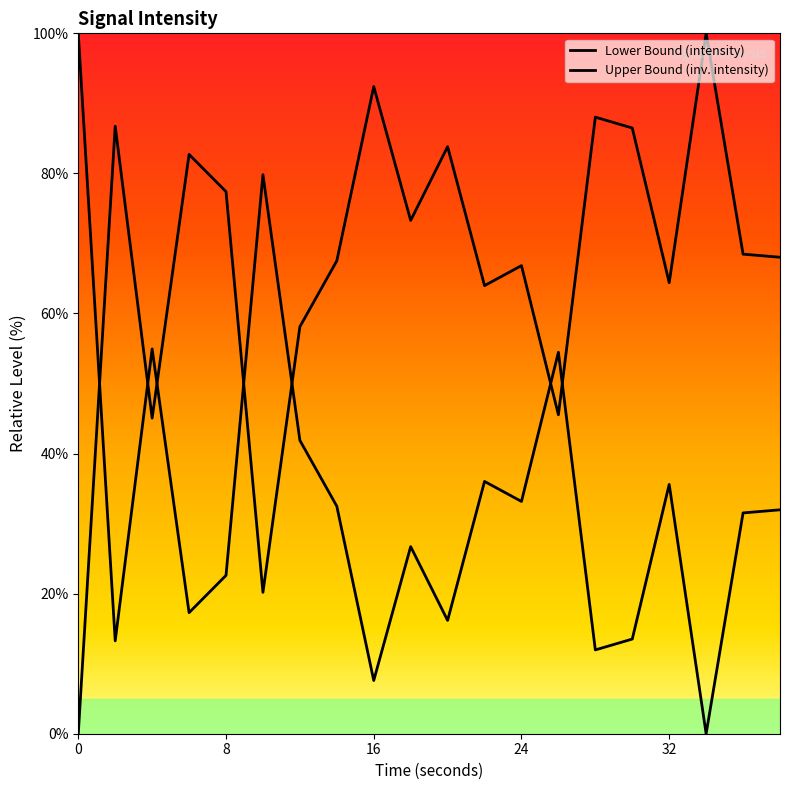

True or false: the data shows 46.1 at 38.

False